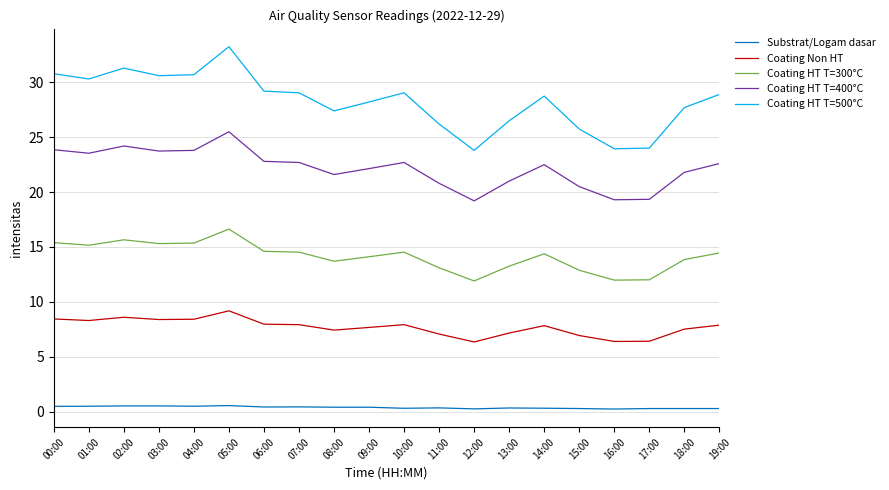

How many lines are shown in the chart?

5